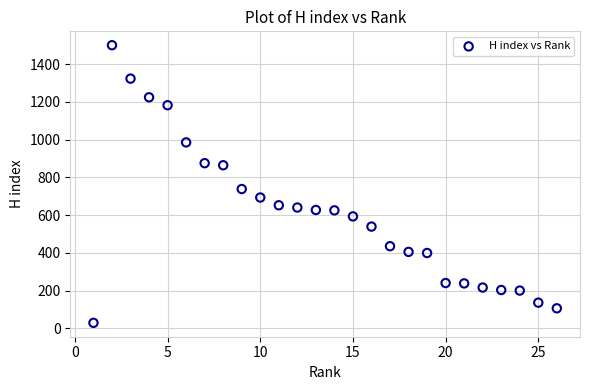

What Y value in the scatter plot is closest to 764?

738